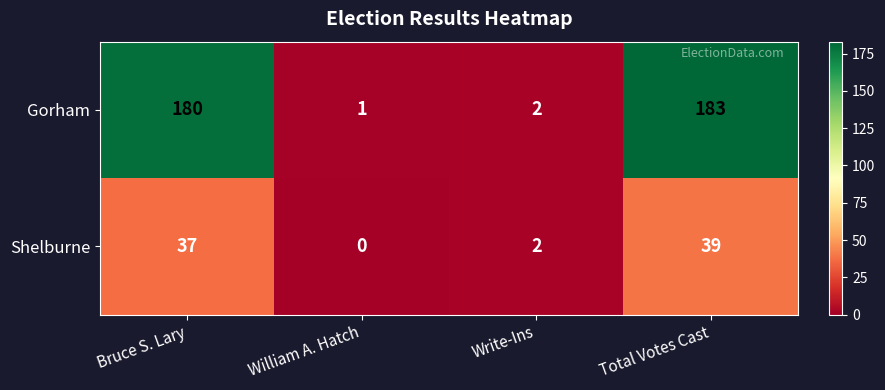

List the labels in order of Gorham value, smallest first.

William A. Hatch, Write-Ins, Bruce S. Lary, Total Votes Cast